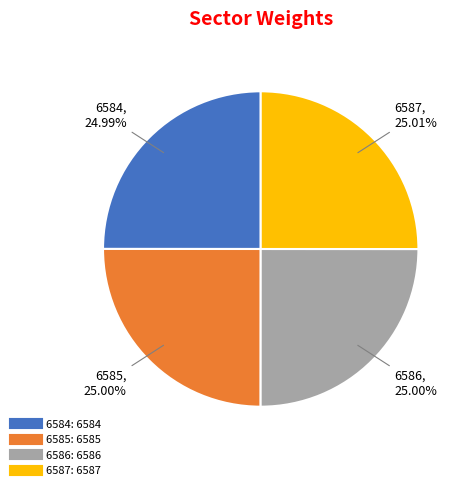

Is it true that 6587 is 33% of the pie?

False